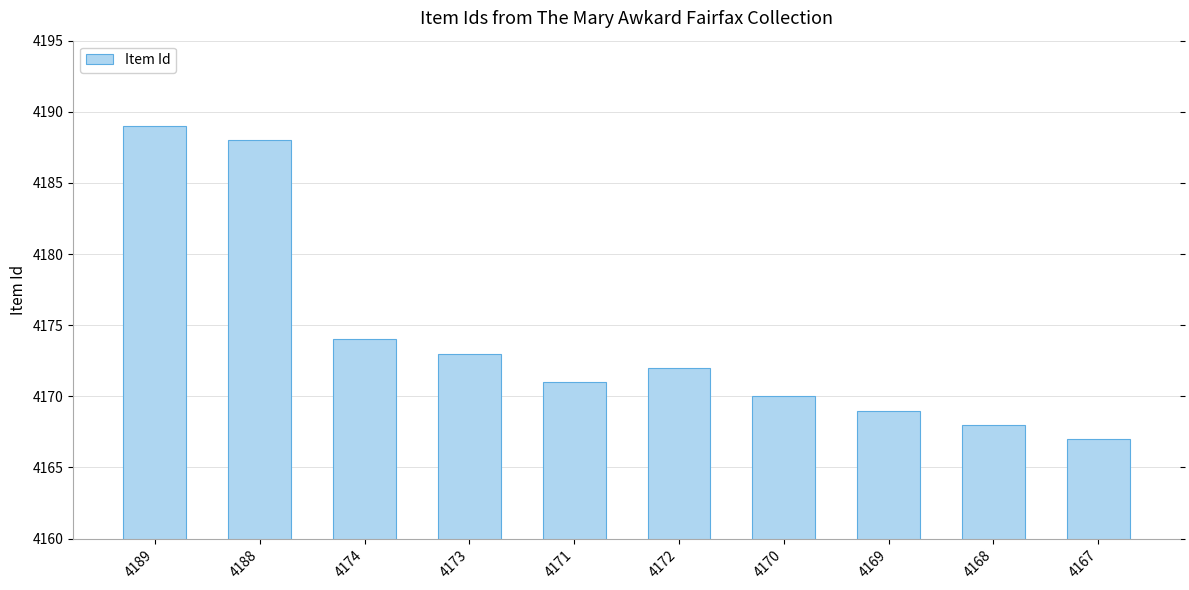

True or false: the data shows 6255 at 4172.

False